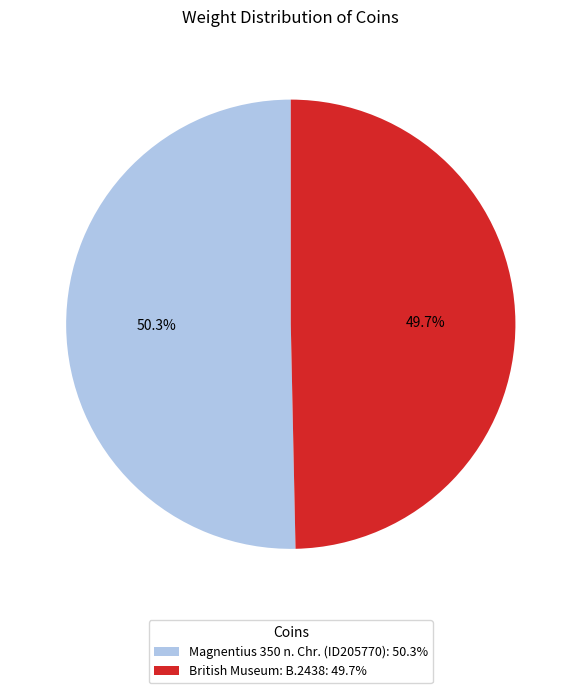

Does any single category account for the majority?

Yes